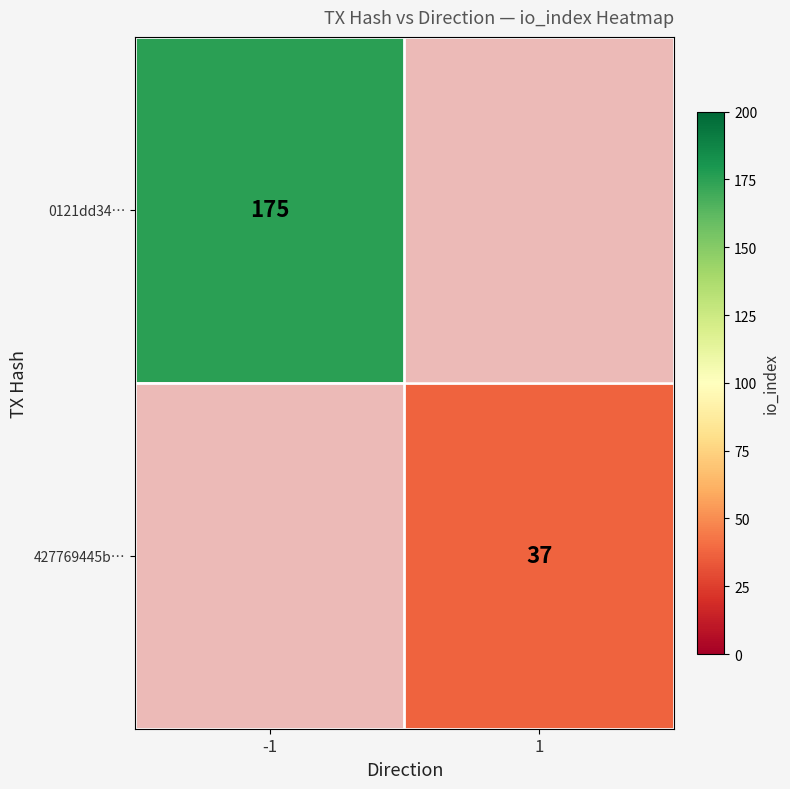

The 427769445b… series shows 37 at 1. True or false?

True